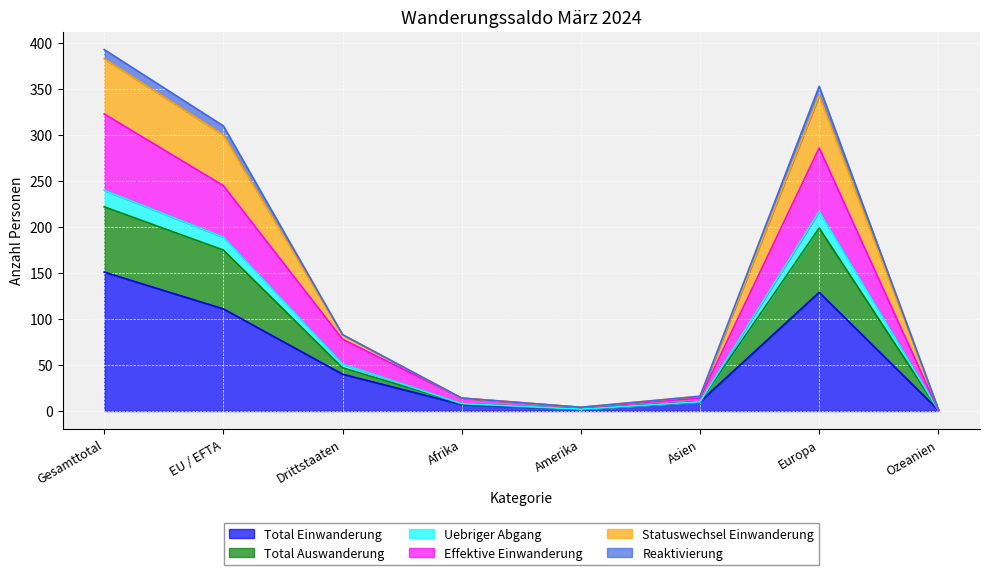

How many lines are shown in the chart?

6